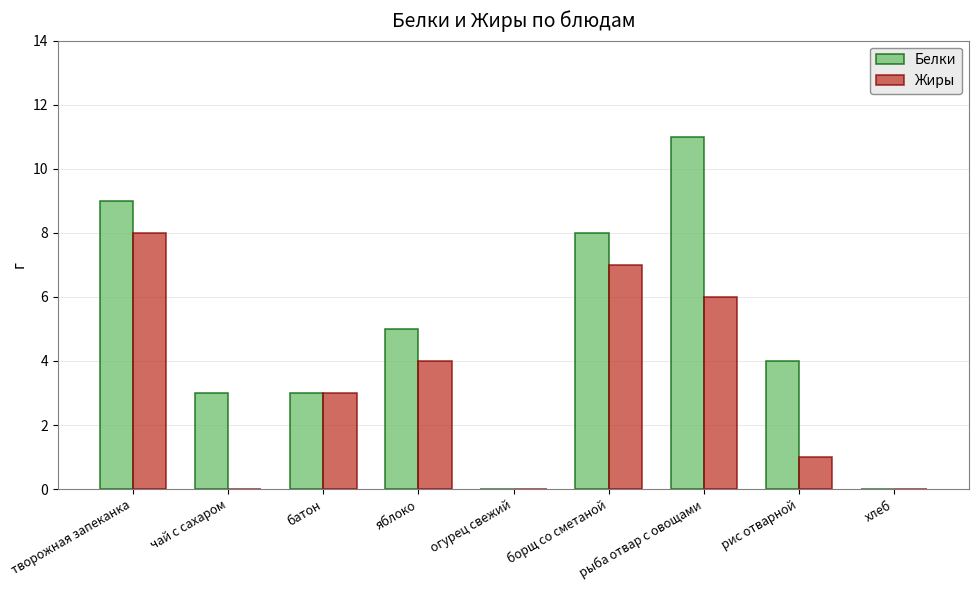

Between батон and яблоко, which series saw the biggest shift?

Белки